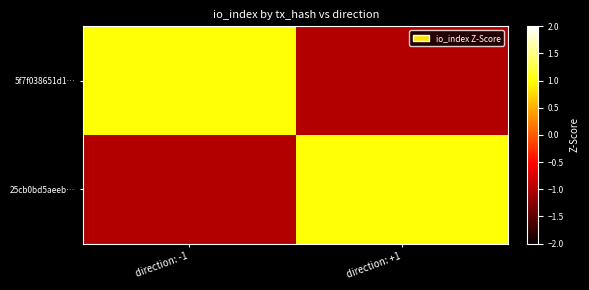

At how many categories does at least one series exceed 0?

2